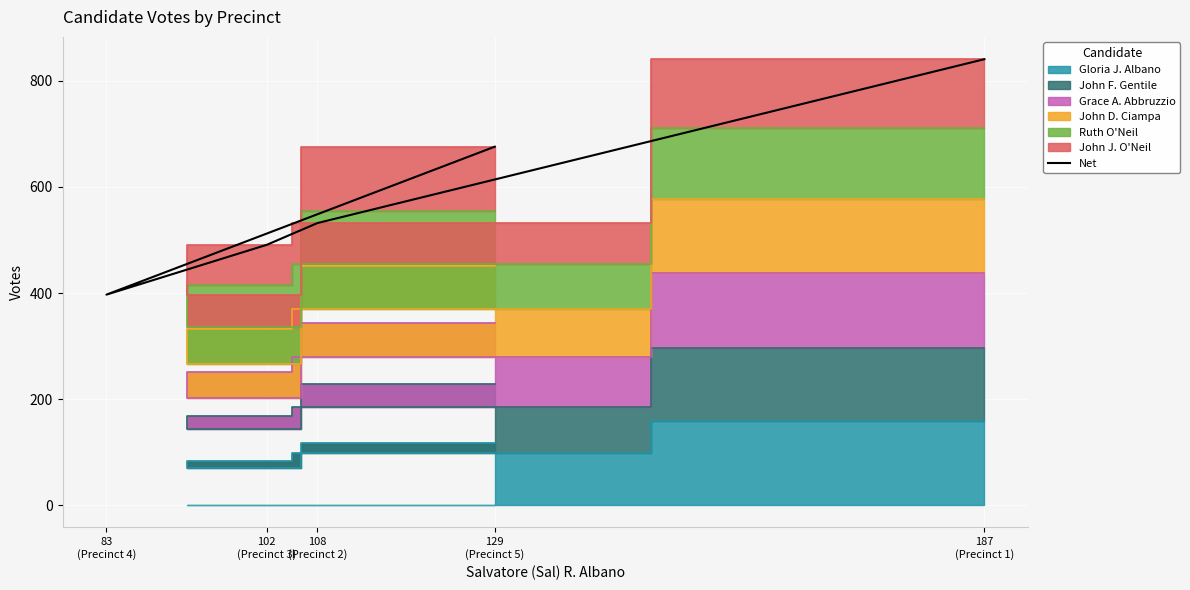

Which has a higher value, 102
(Precinct 3) or 129
(Precinct 5)?

129
(Precinct 5)